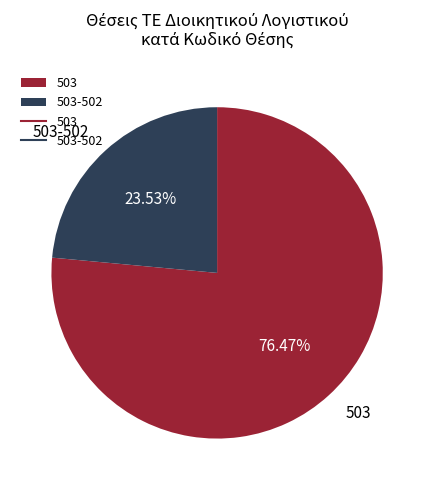

To the nearest percent, what is the difference between the largest and smallest slice percentages?

53%